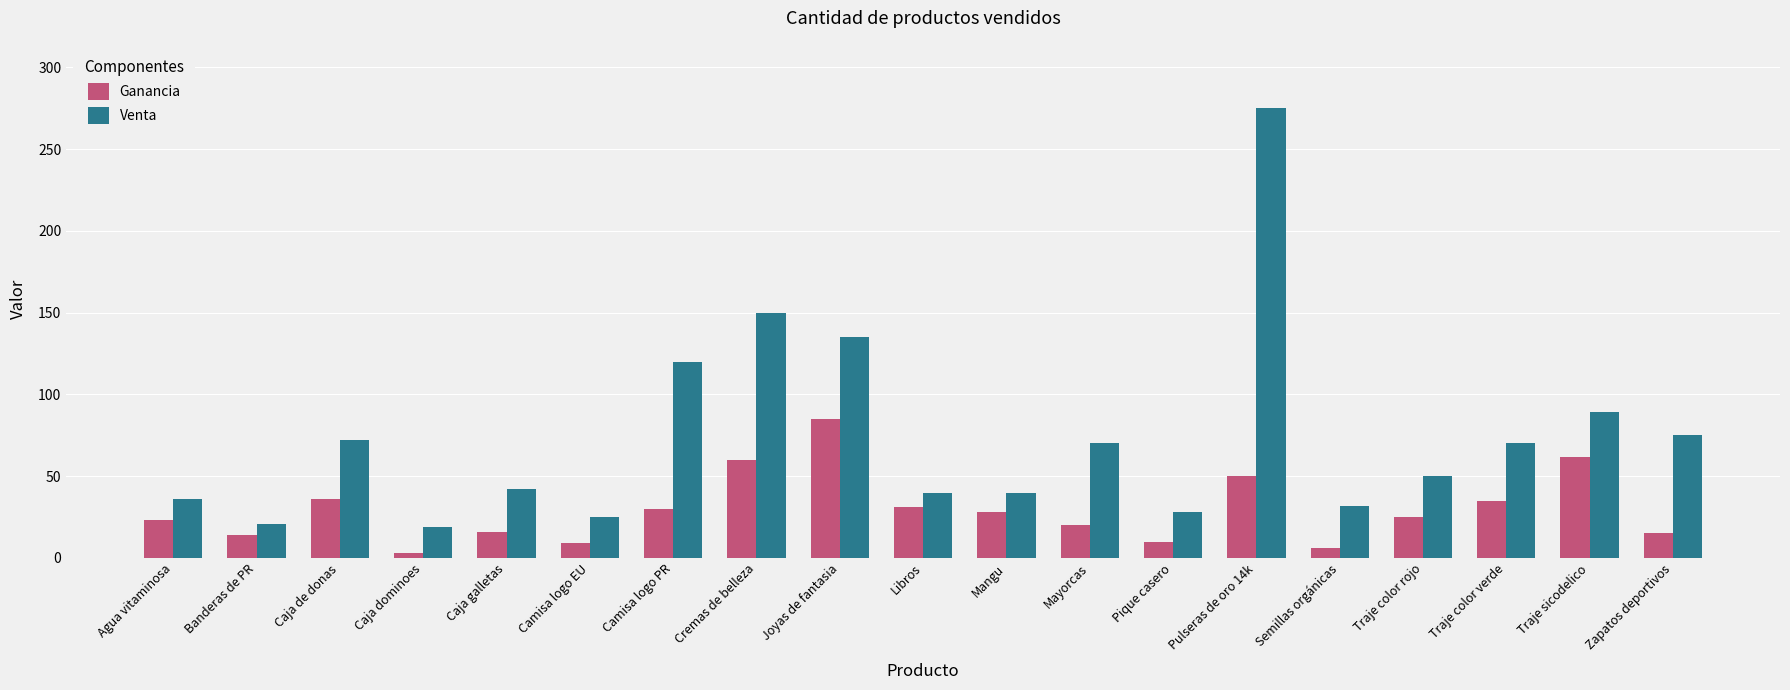

What is the greatest value displayed?

275